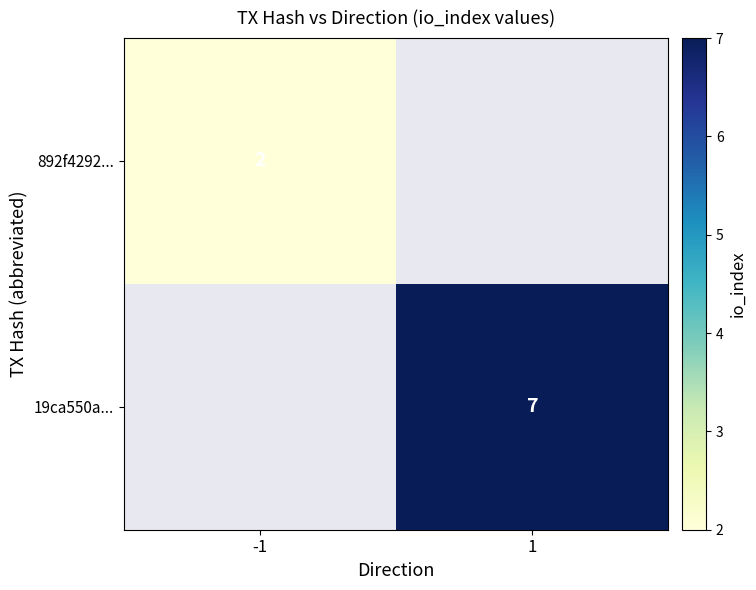

True or false: 19ca550a... has a value of 11.2 at 1.

False